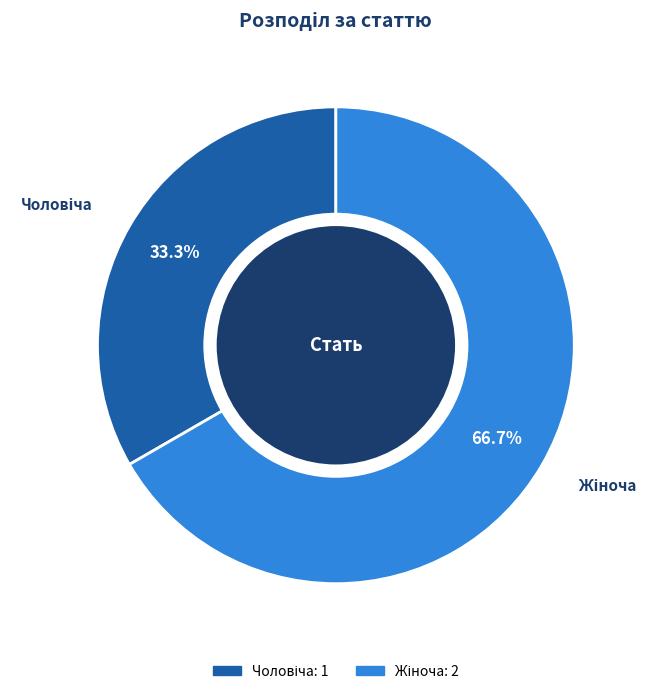

Is there a majority slice in this chart?

Yes